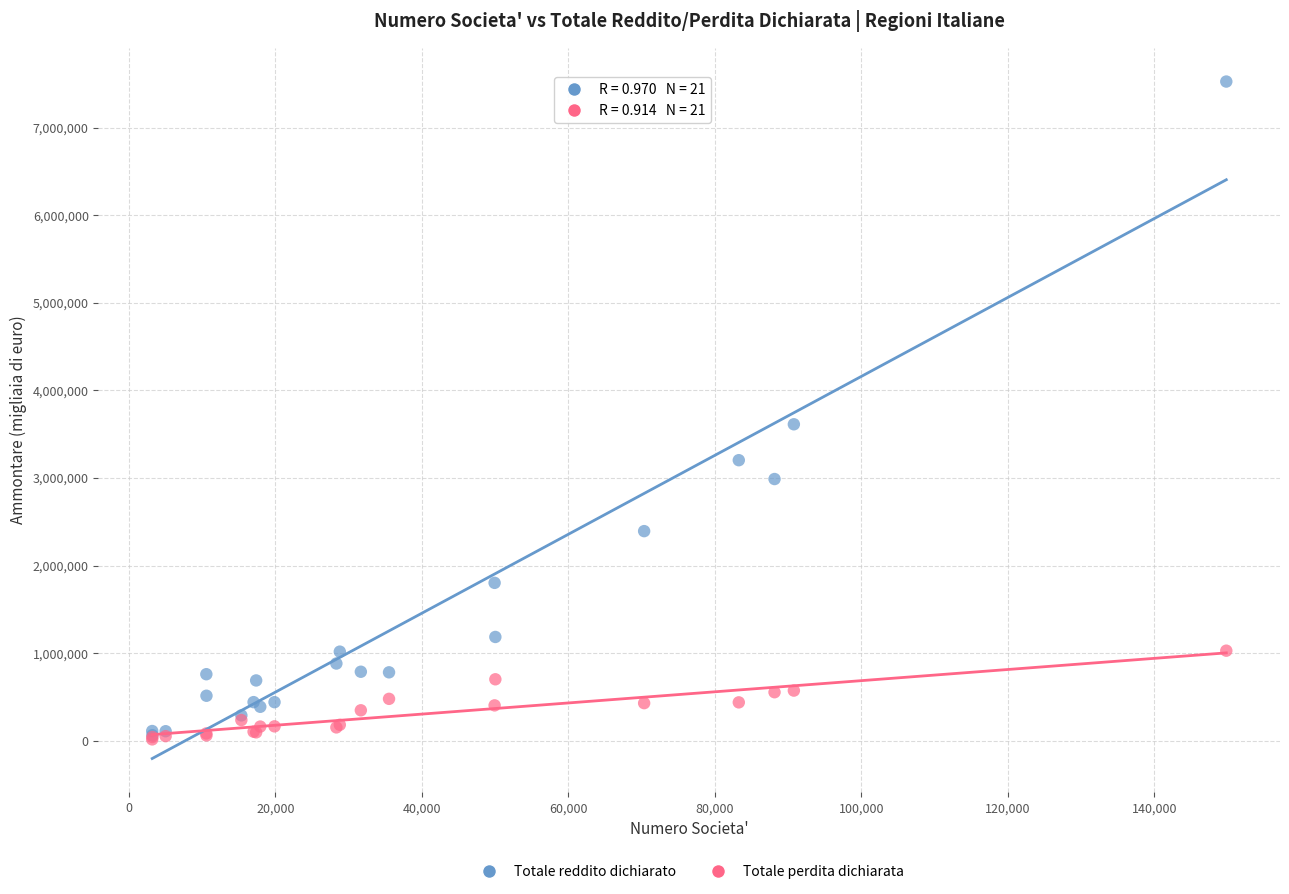

What are all the series names shown in the legend?

Totale reddito dichiarato, Totale perdita dichiarata